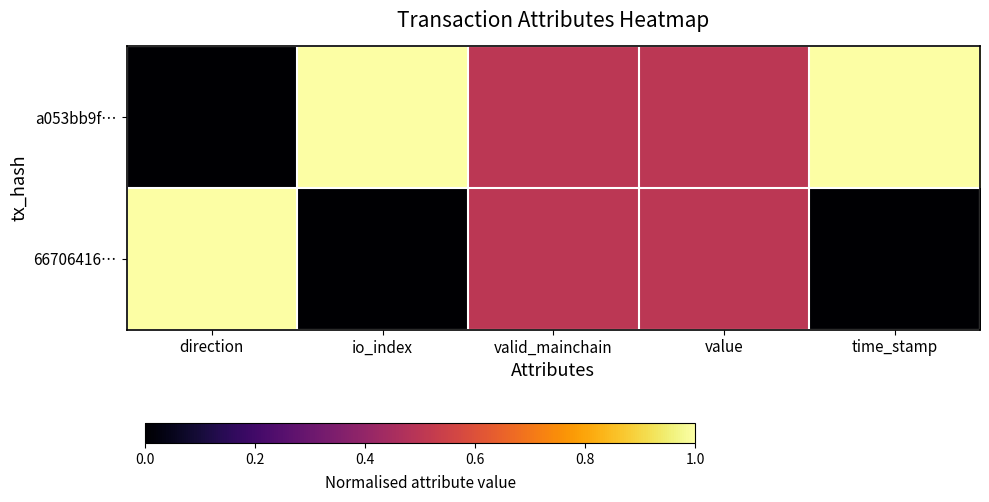

How many series are shown in this chart?

2